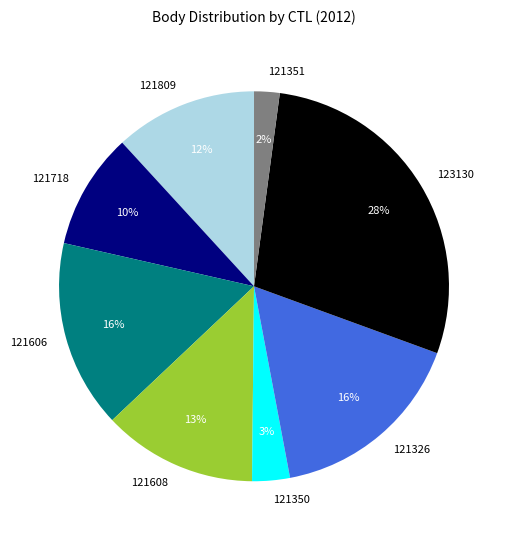

Count the number of slices in the pie.

8